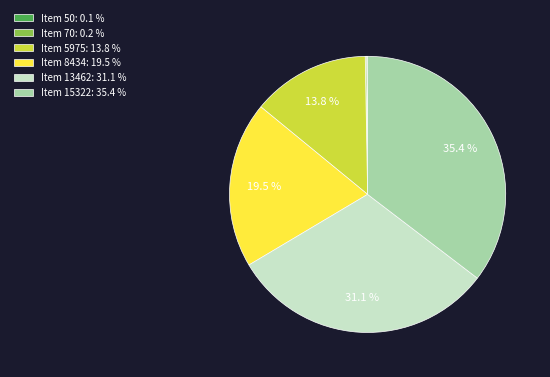

Which has a higher value, Item 13462: 31.1 % or Item 5975: 13.8 %?

Item 13462: 31.1 %